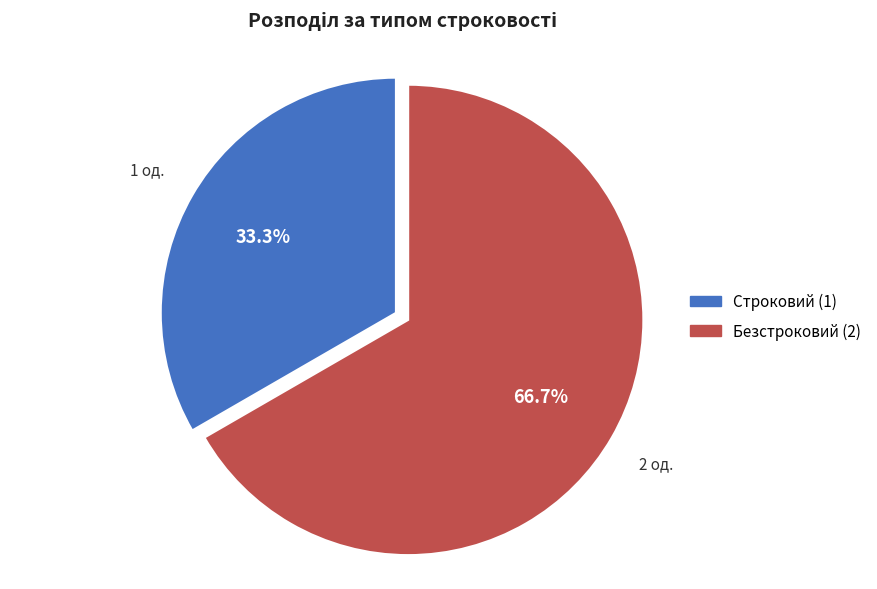

The Строковий slice represents 27% of the pie. True or false?

False